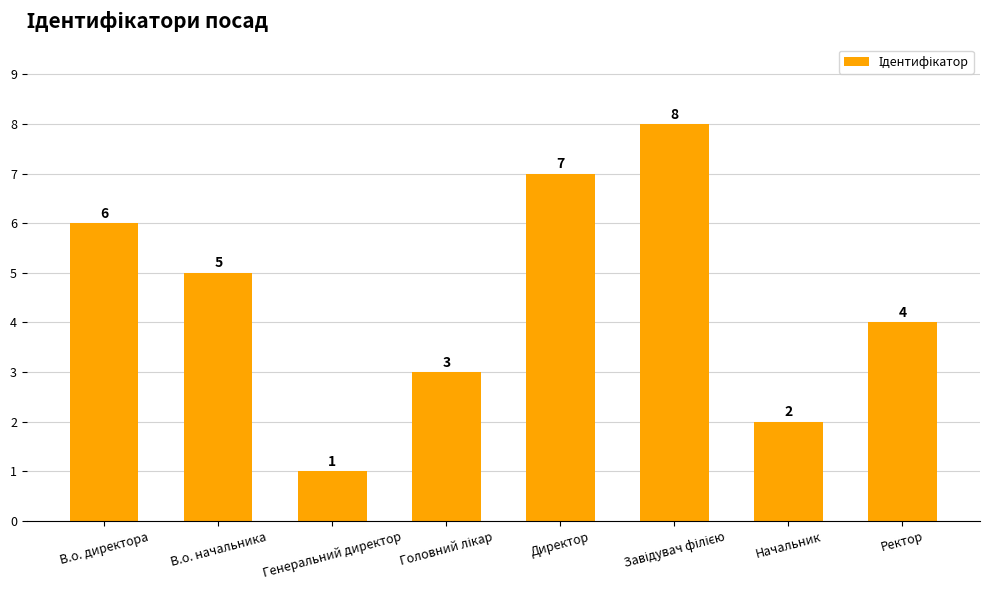

Reading right to left, list all the values displayed in this chart.

4	2	8	7	3	1	5	6